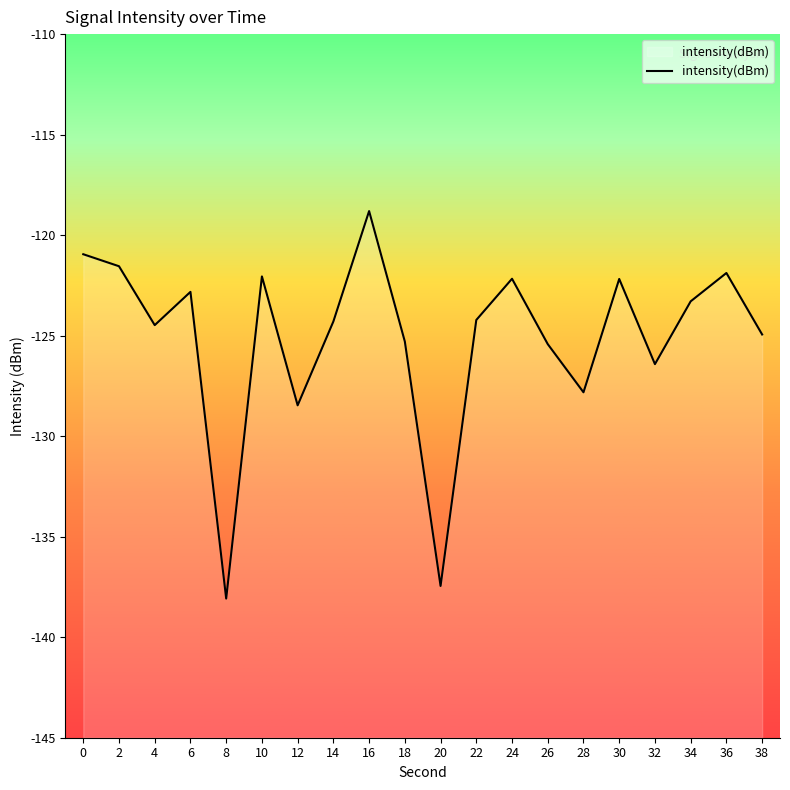

Reading left to right, list all the values displayed in this chart.

0=-120.9	2=-121.5	4=-124.5	6=-122.8	8=-138.1	10=-122.1	12=-128.5	14=-124.3	16=-118.8	18=-125.3	20=-137.5	22=-124.2	24=-122.2	26=-125.4	28=-127.8	30=-122.2	32=-126.4	34=-123.3	36=-121.9	38=-124.9